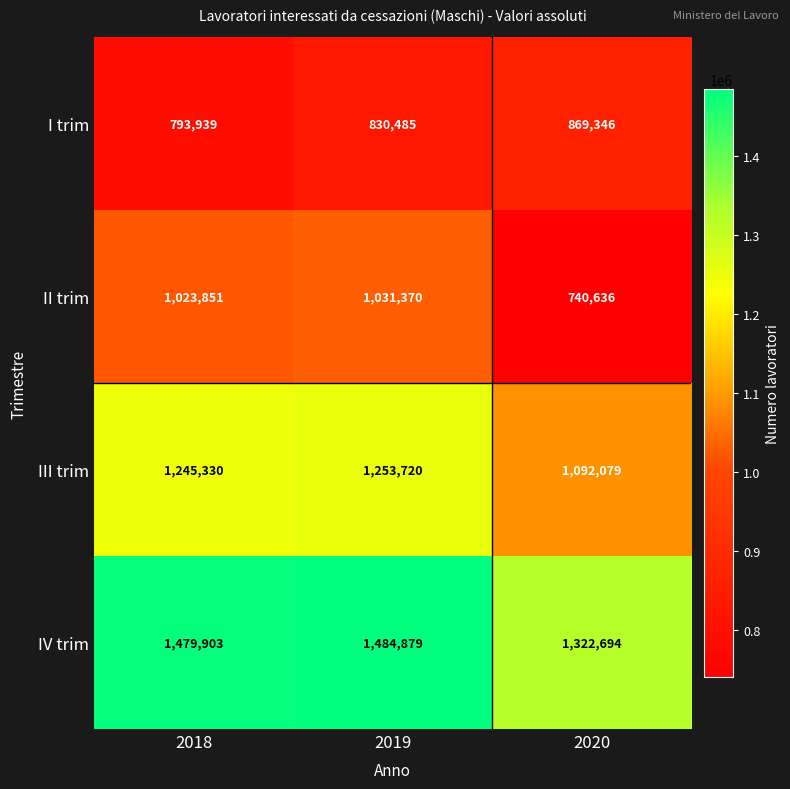

Count the number of categories in the chart.

3